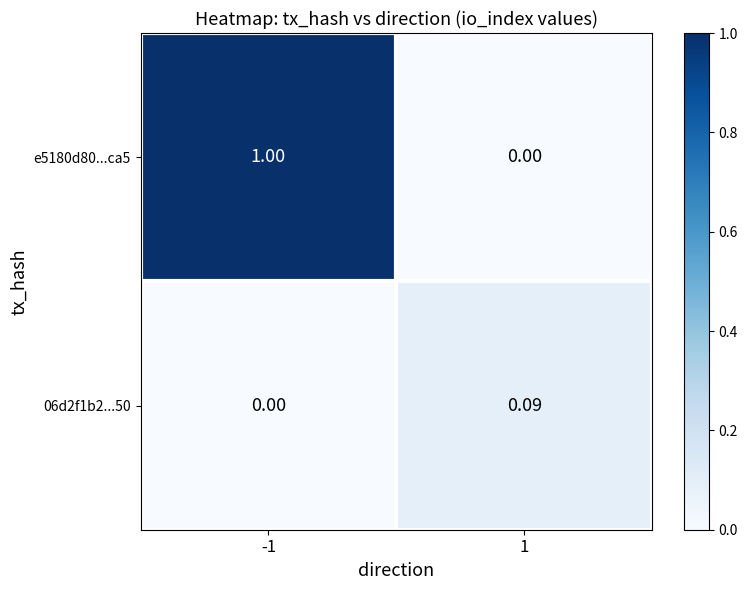

What is the difference between the highest and lowest values at -1?

1.0